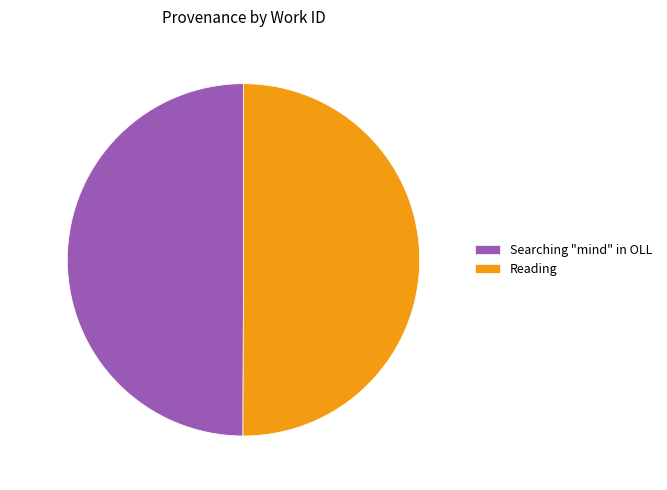

Approximately how many times larger is the value at 49.9% (7,389) compared to 50.1% (7,404)?

1.0